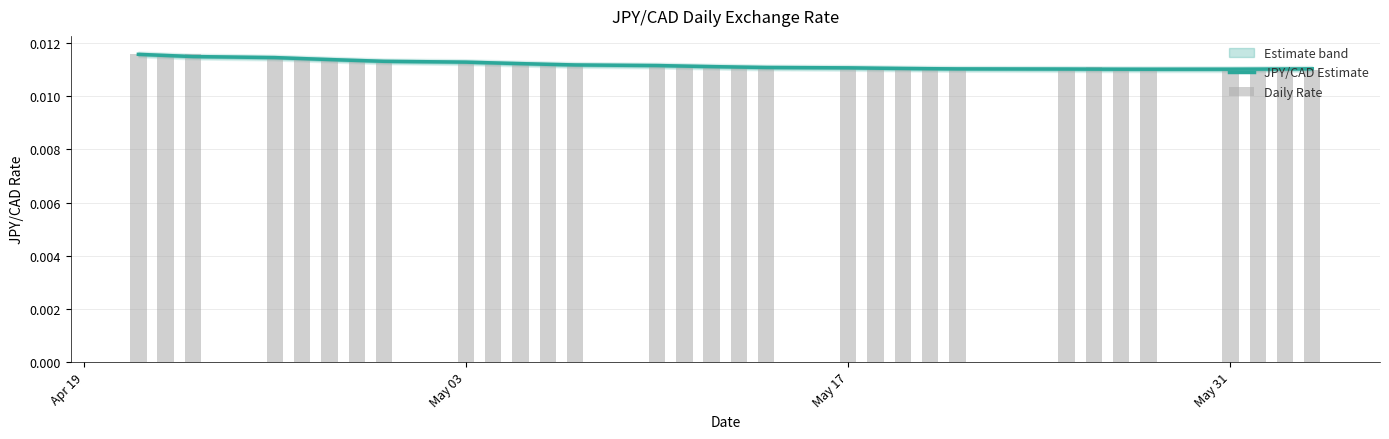

The value of Daily Rate at 20 is 0.0. True or false?

False